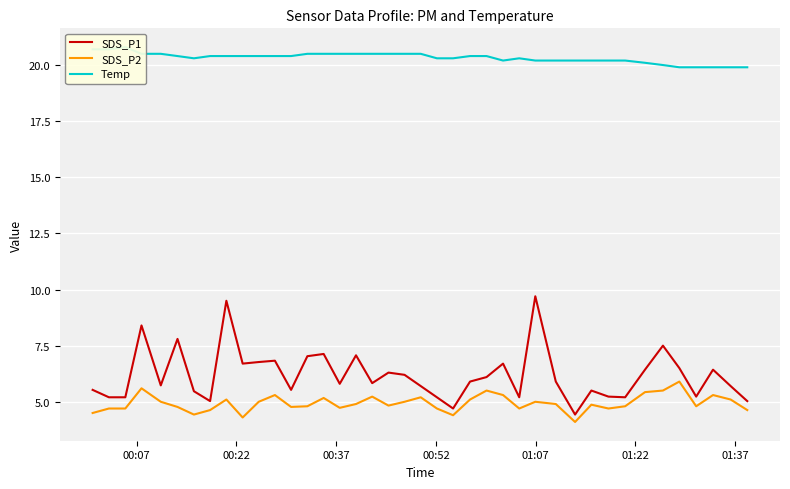

What position from the left is 01:22?

6